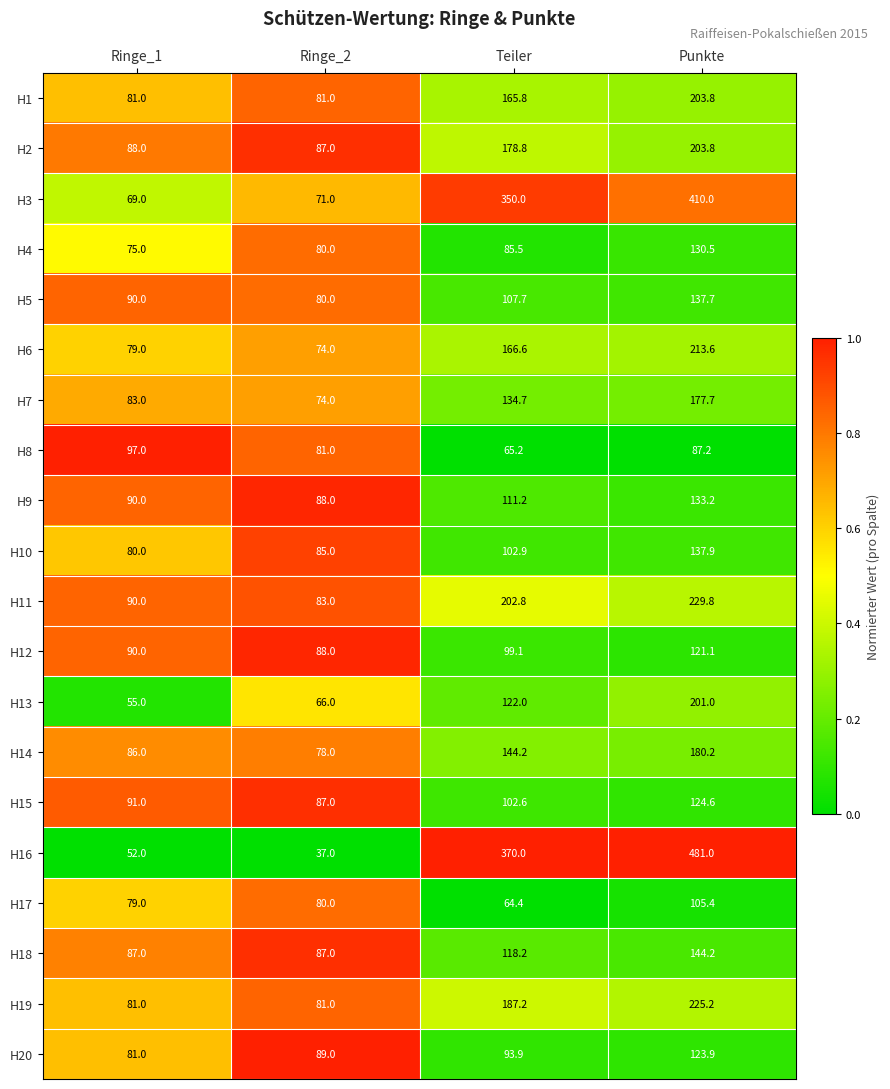

Count the number of data series in this chart.

20